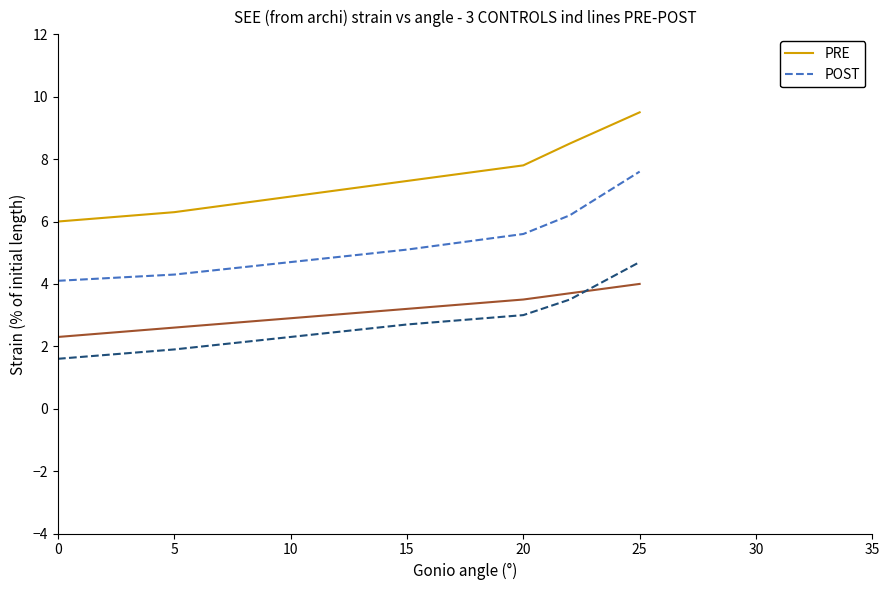

At how many categories does at least one series exceed 5?

7